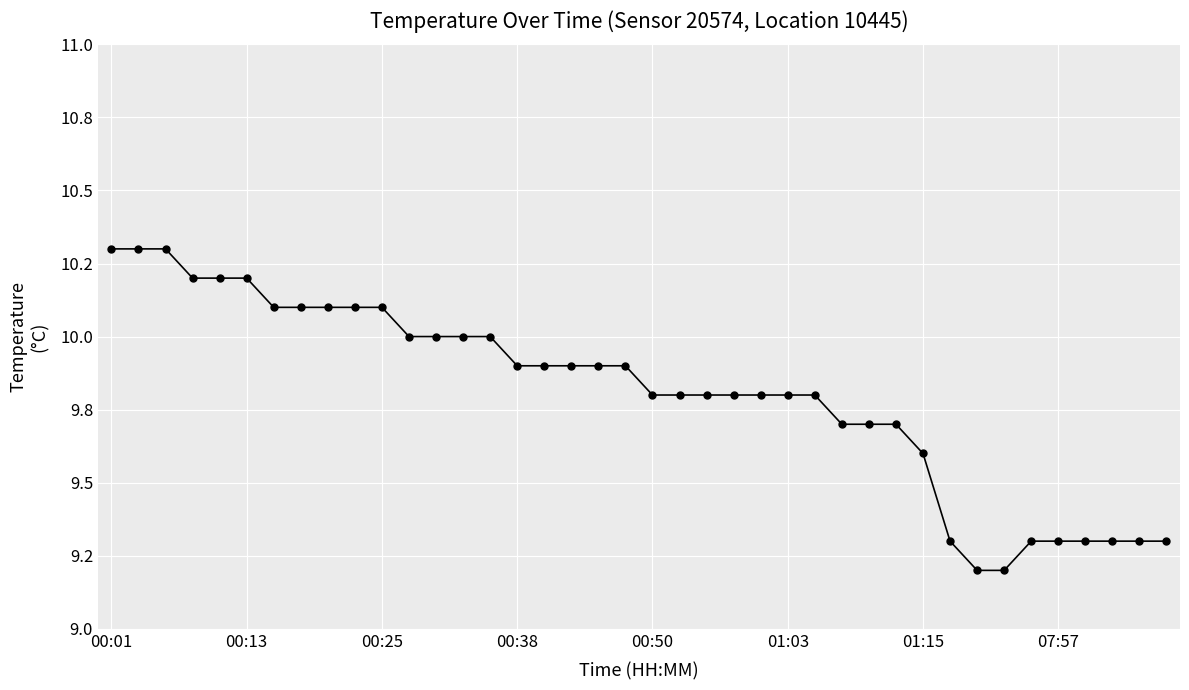

Is this an area chart (filled region under the line)?

No